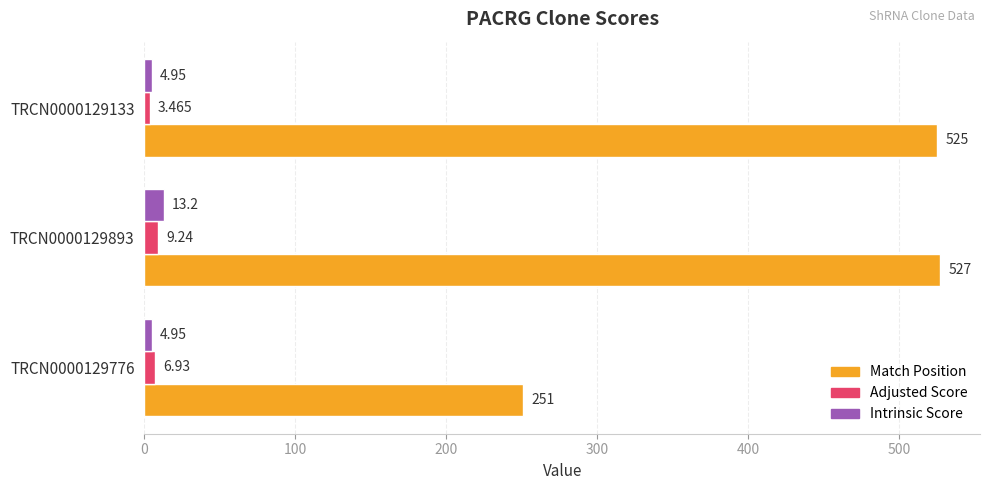

What is the difference between the second highest and minimum values in the Match Position series?

274.0